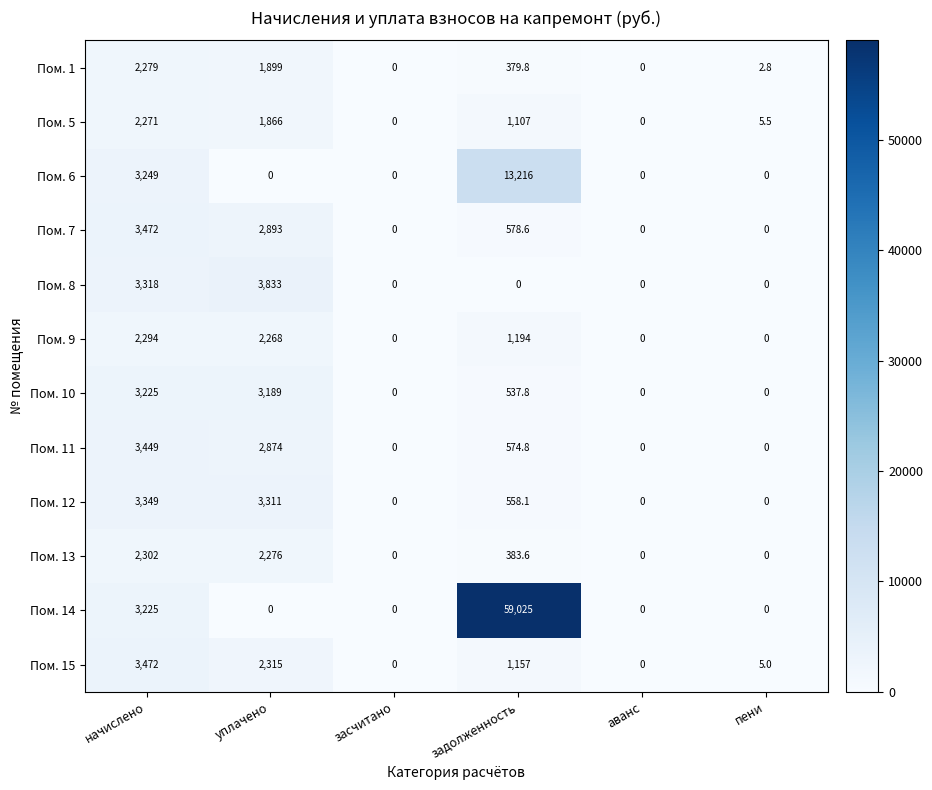

Which series has the largest range (max minus min)?

Пом. 14